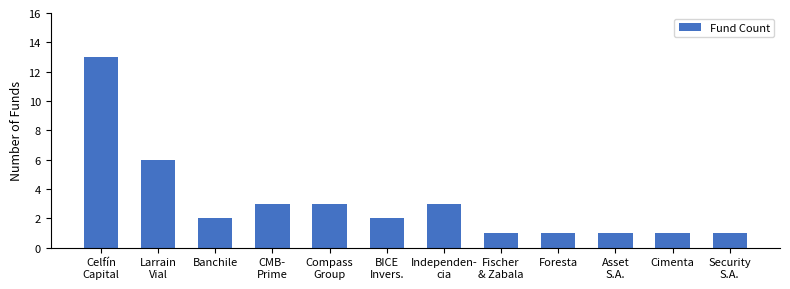

What is the sum of the values at Asset
S.A. and Compass
Group?

4